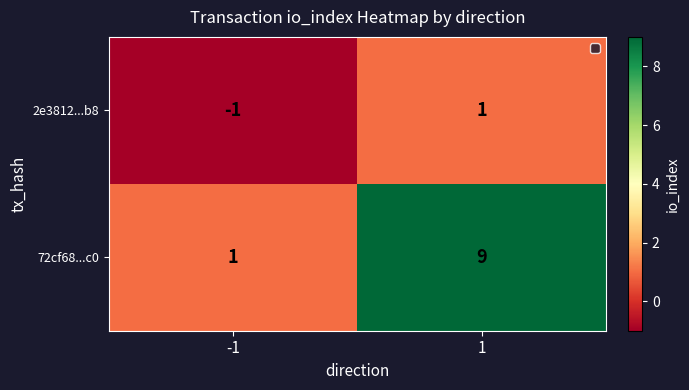

Which series has the widest spread of values?

72cf68...c0